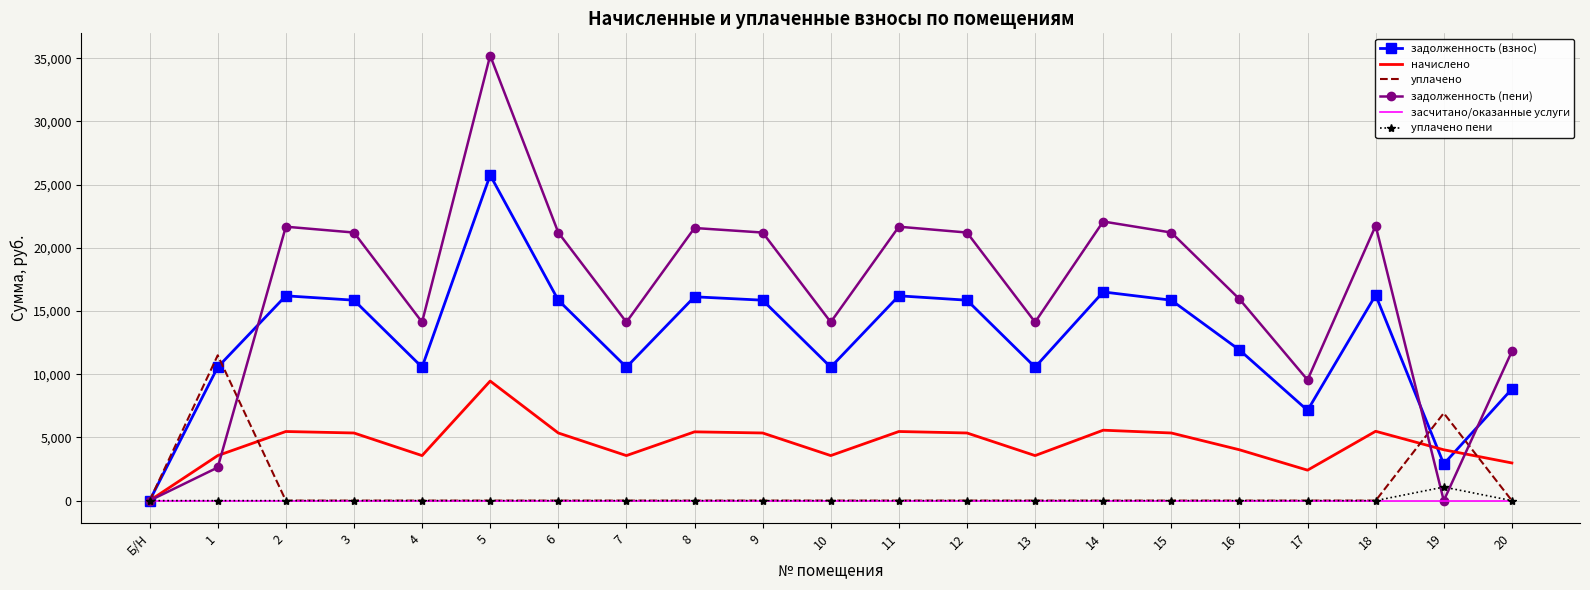

The value of задолженность (взнос) at 7 is 4022.7. True or false?

False